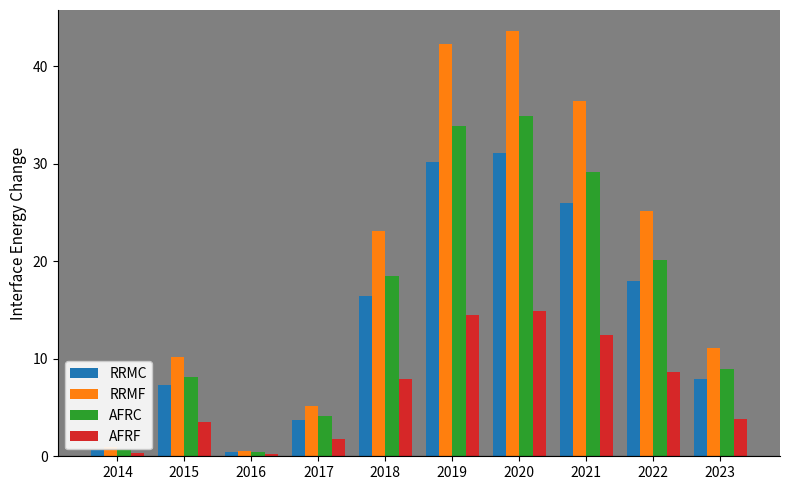

What is the sum of the RRMF values at 2021 and 2015?

46.6